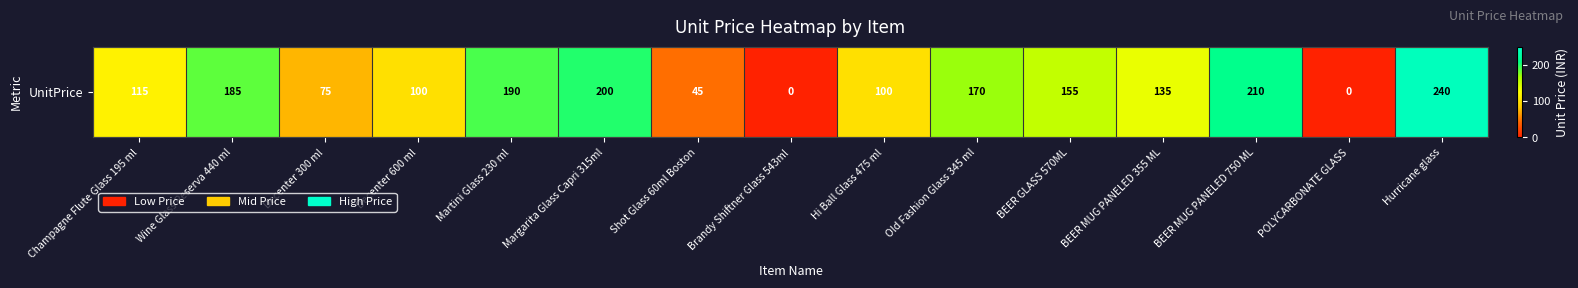

What is the change in value from Champagne Flute Glass 195 ml to Decenter 300 ml?

-40